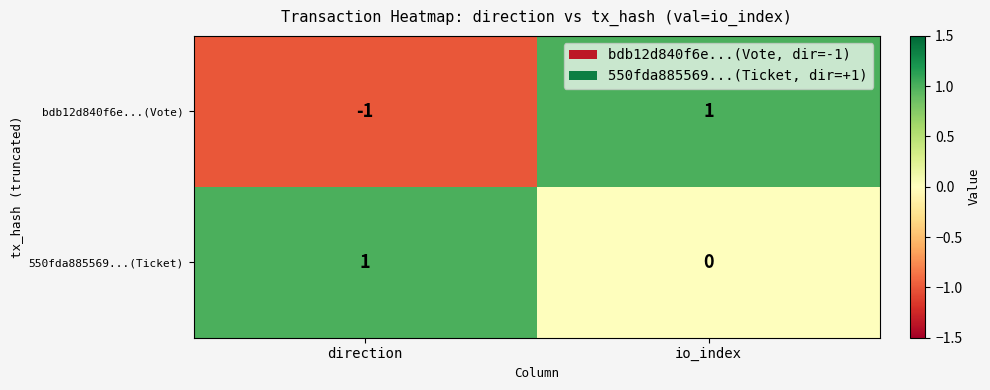

Count the number of categories in the chart.

2